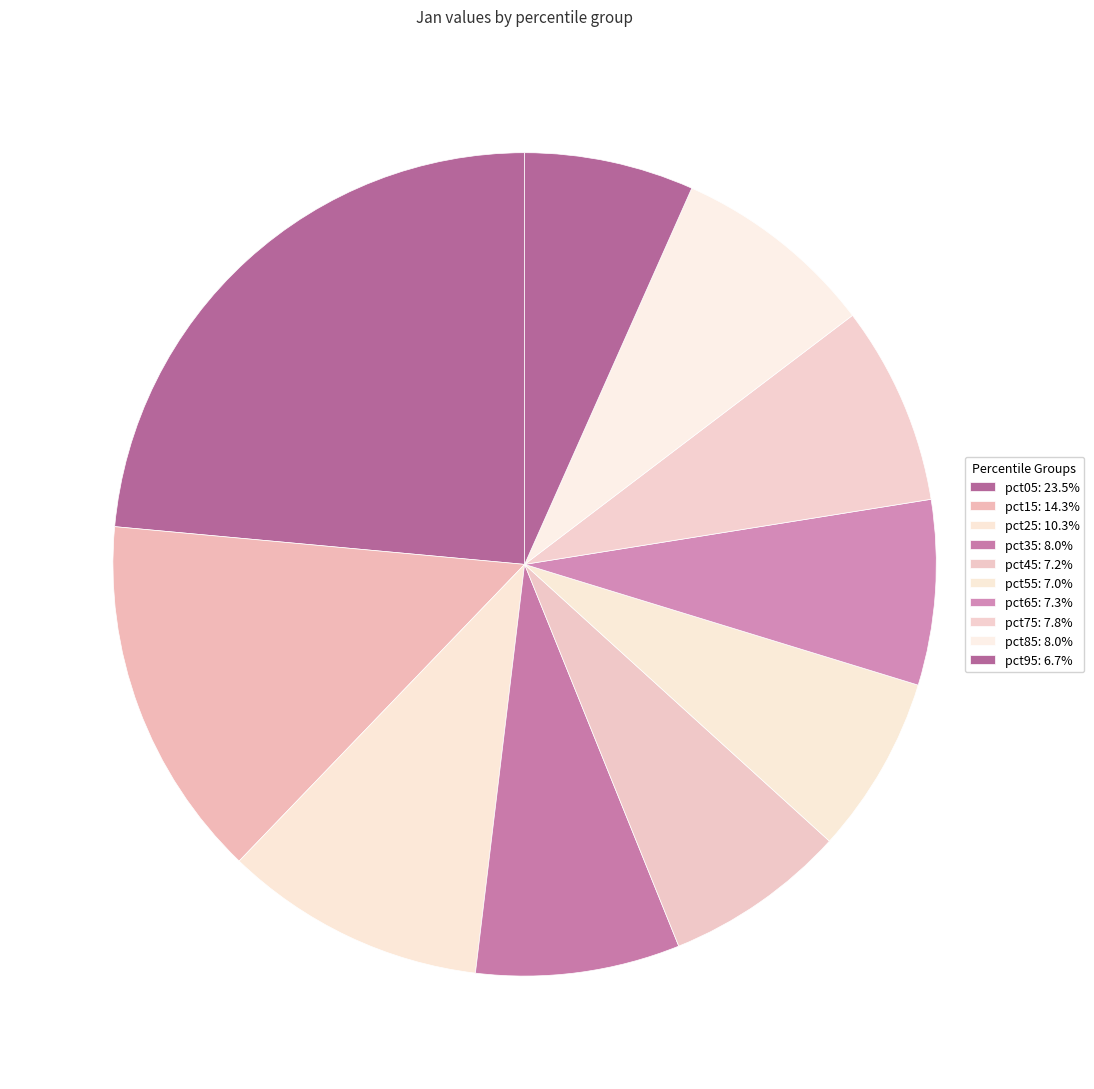

To the nearest percent, what portion does pct95 represent?

7%